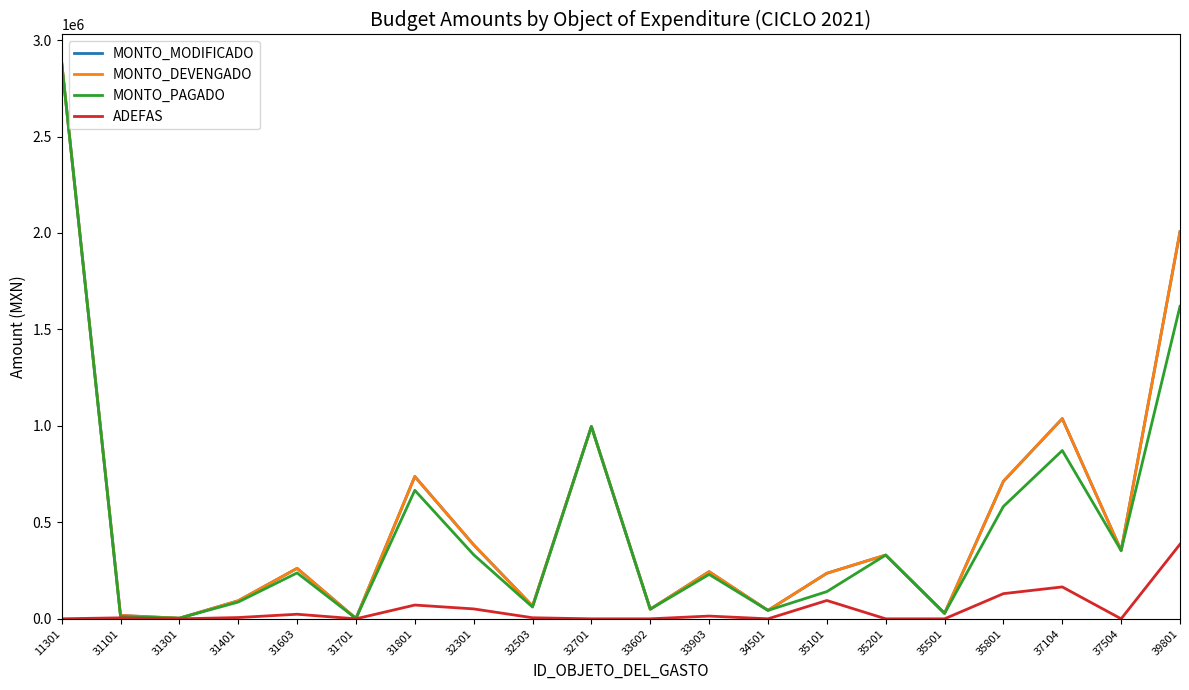

Where is MONTO_DEVENGADO nearest to the value 1443341?

37104